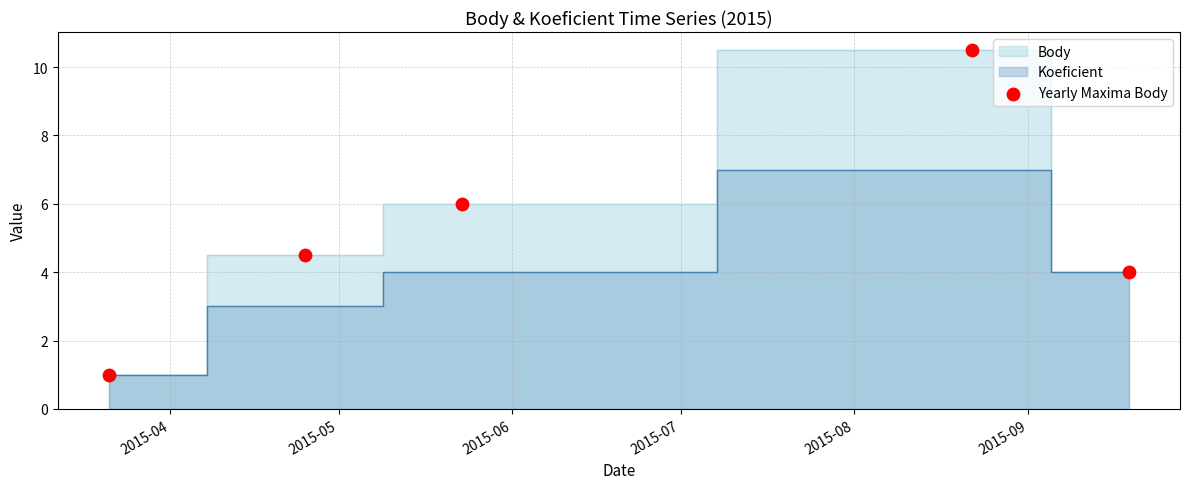

What Y value in the scatter plot is closest to 5?

4.5